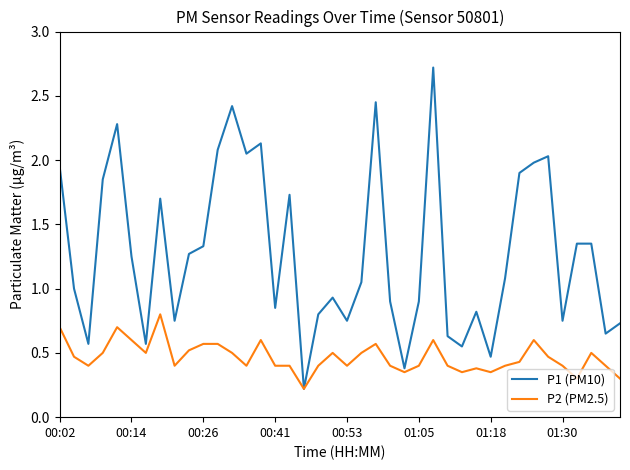

Which series has the widest spread of values?

P1 (PM10)